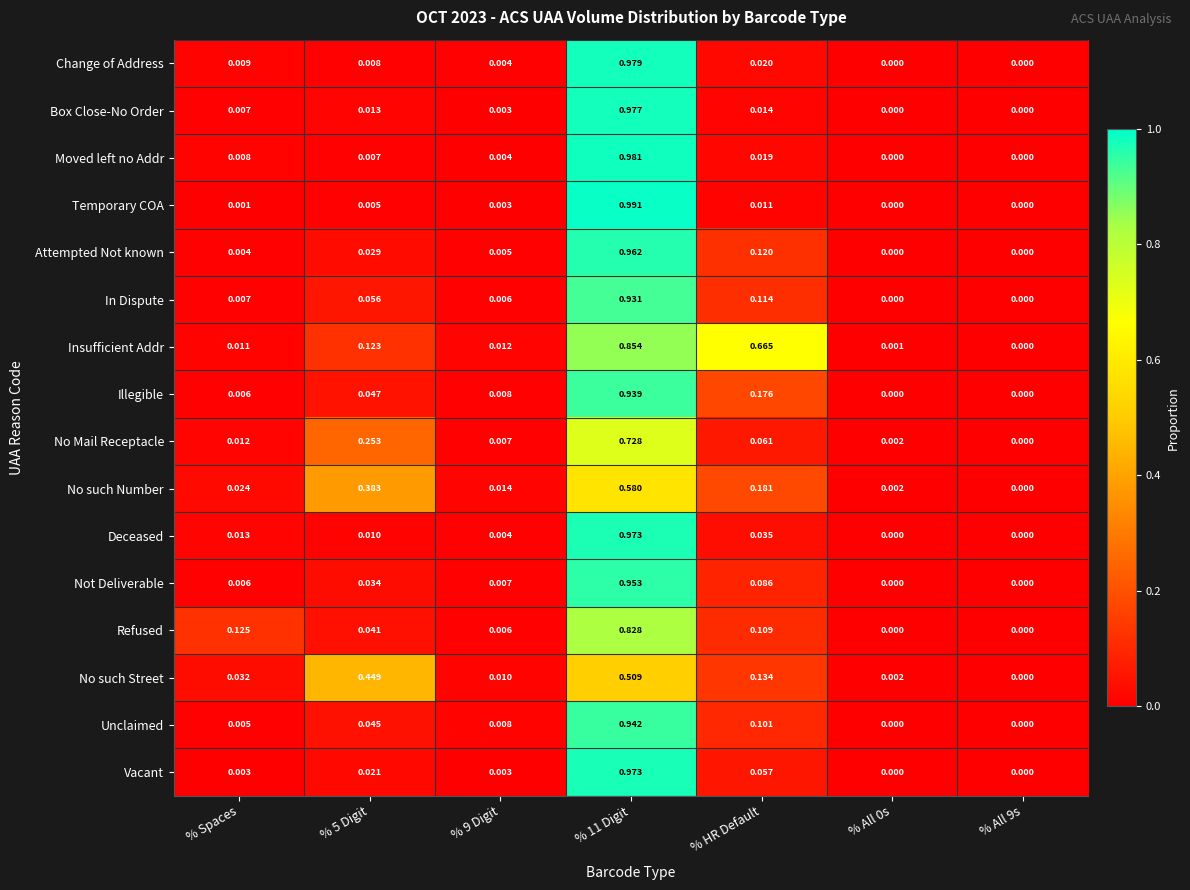

Between % Spaces and % 9 Digit, which series saw the biggest shift?

Refused